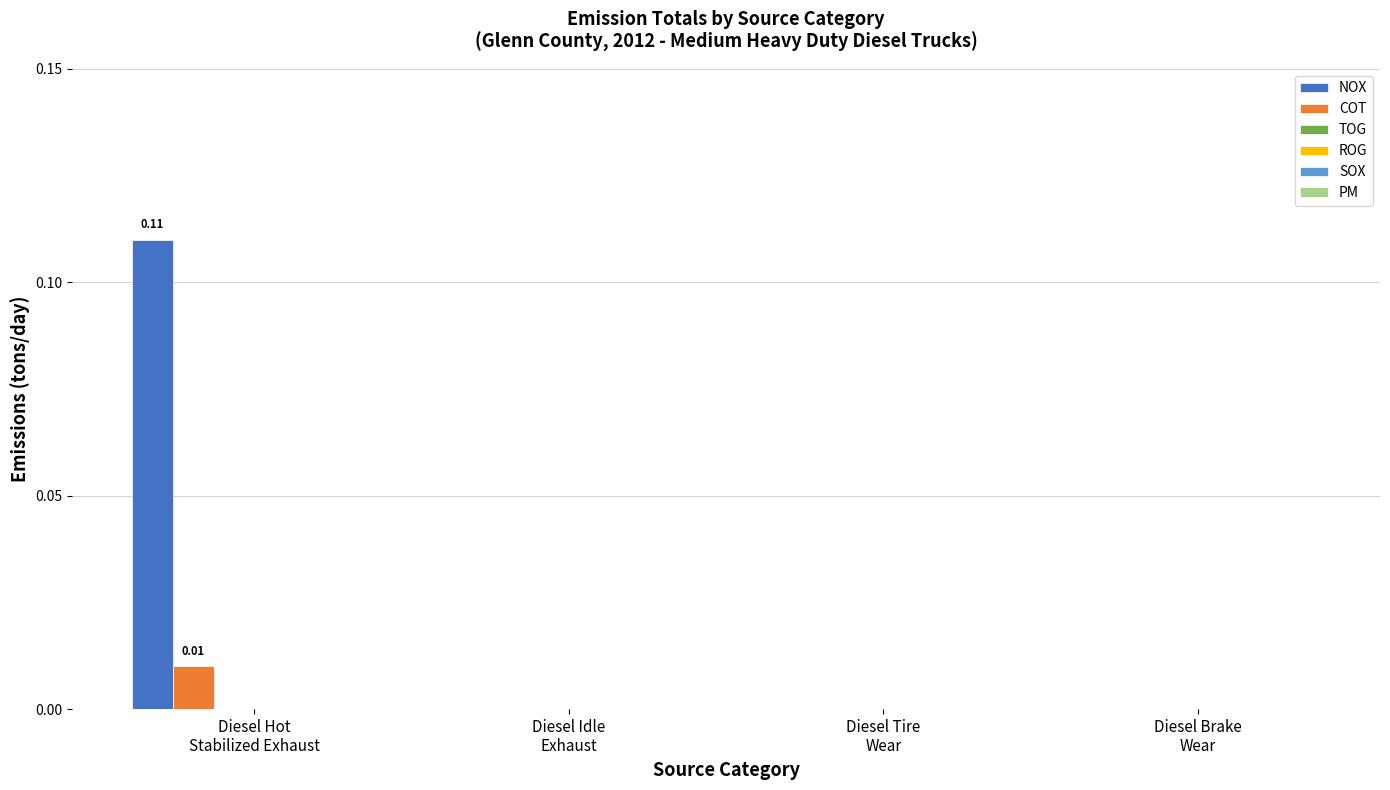

Which series has the largest total across all categories?

NOX